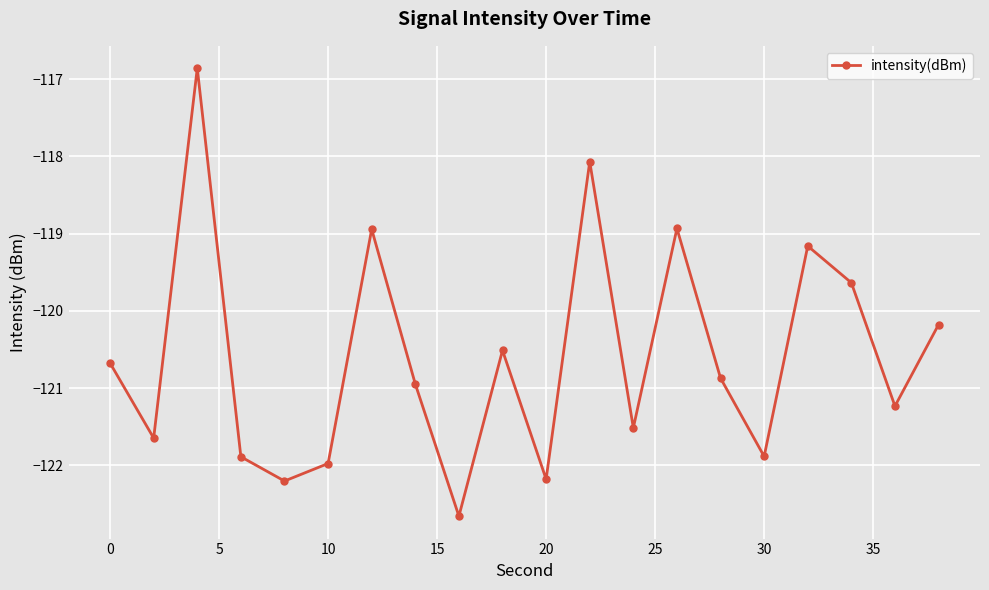

How many interior local valleys (lower than both neighbors) does the data have?

7